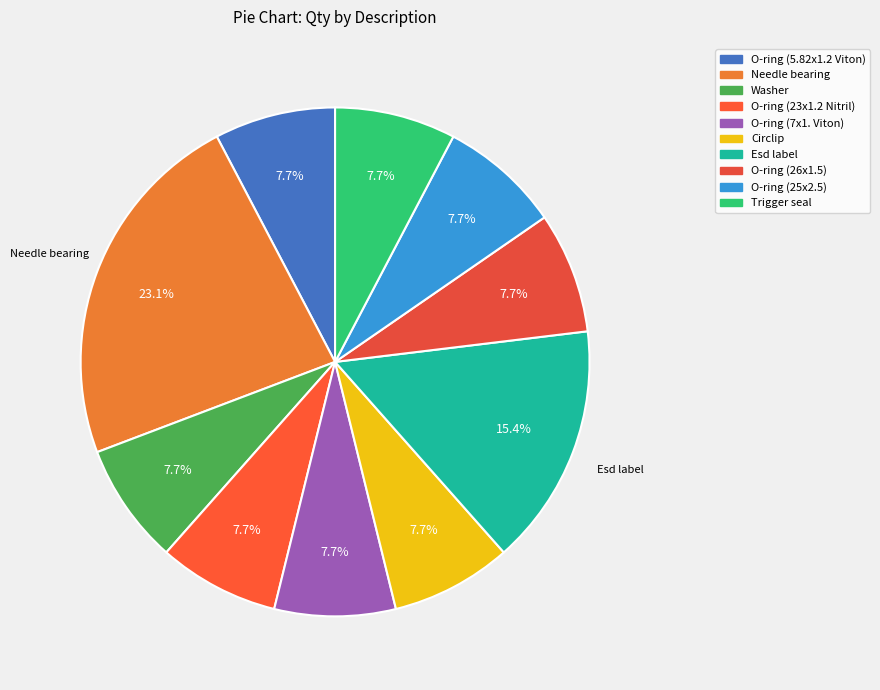

Count the number of slices in the pie.

10